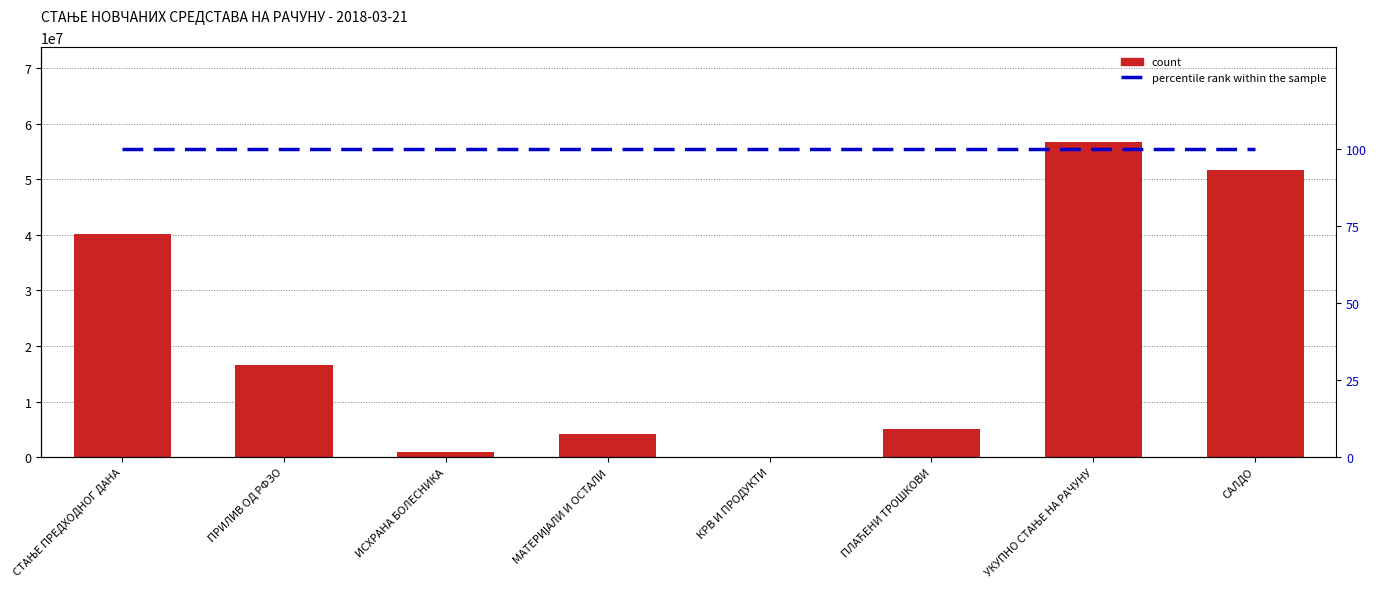

The count series shows 2784475.8 at МАТЕРИЈАЛИ И ОСТАЛИ. True or false?

False